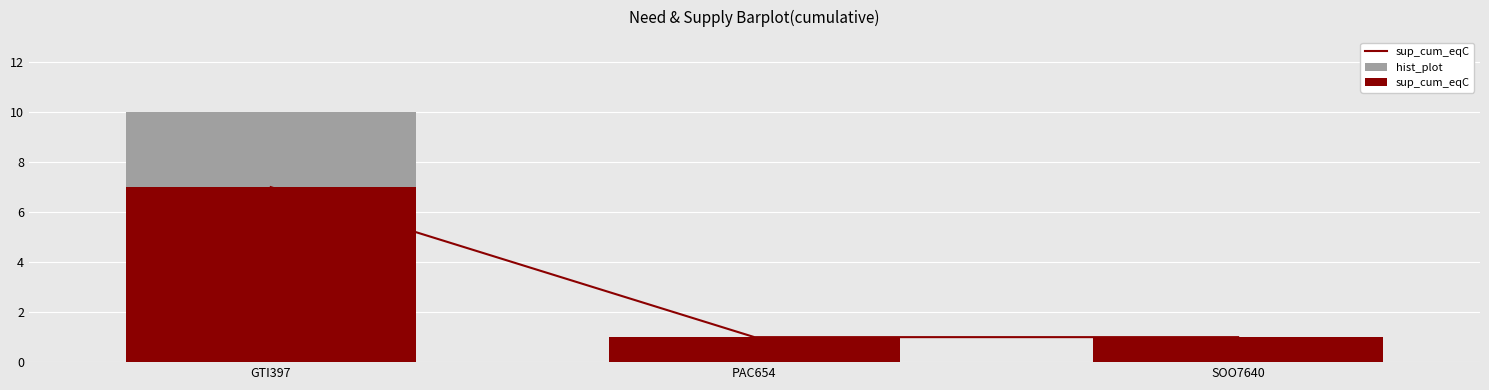

How many data points in sup_cum_eqC are above 1?

1